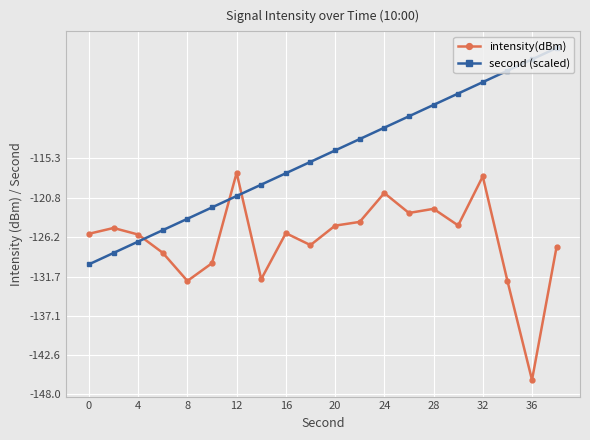

What is the value of the second (scaled) point at the 18th from the left?

-103.2